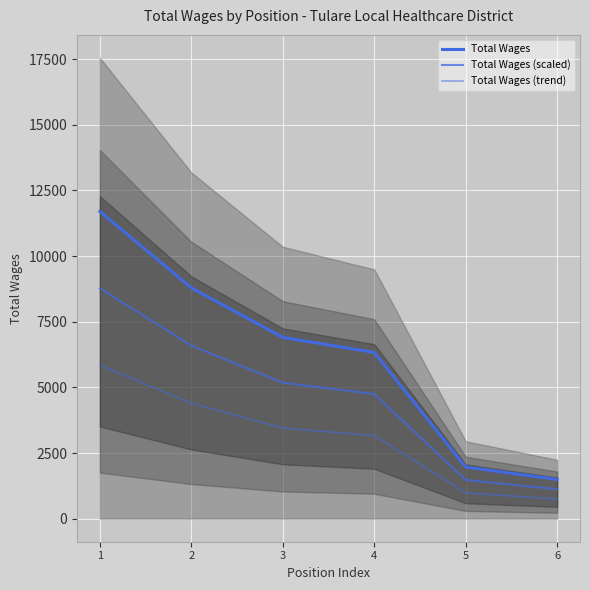

How many lines are shown in the chart?

3